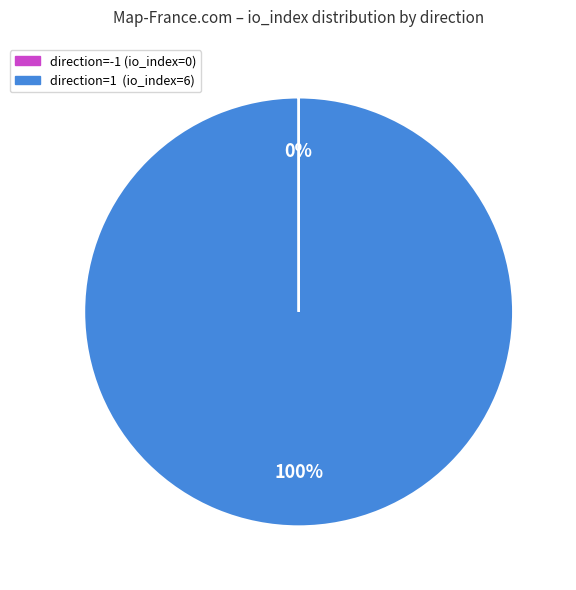

What percentage is the direction=1 (io_index=6) slice, to the nearest percent?

100%